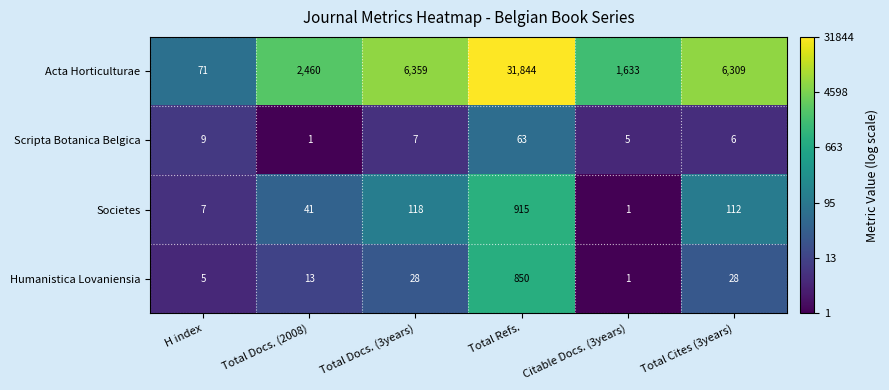

How many data points does each series have?

6